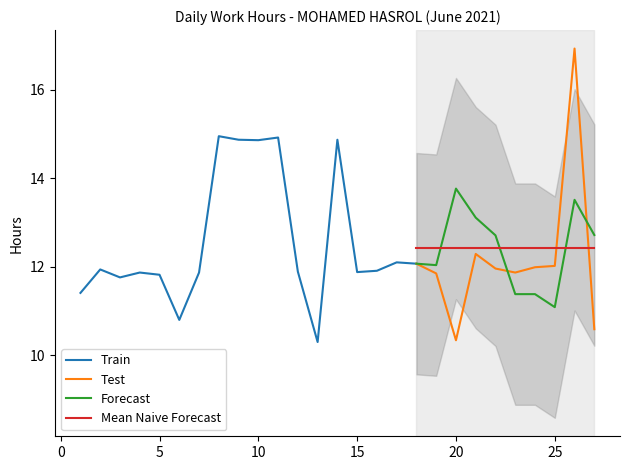

After their last crossing, which series has the higher values: Mean Naive Forecast or Forecast?

Forecast